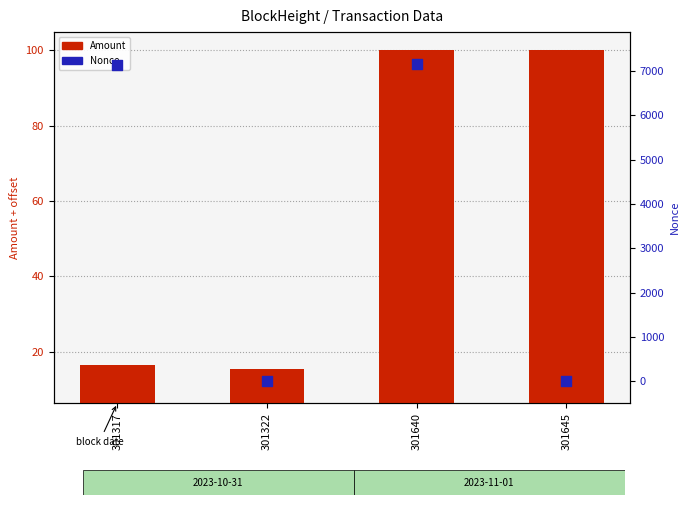

Which series contains the highest Y value?

Nonce